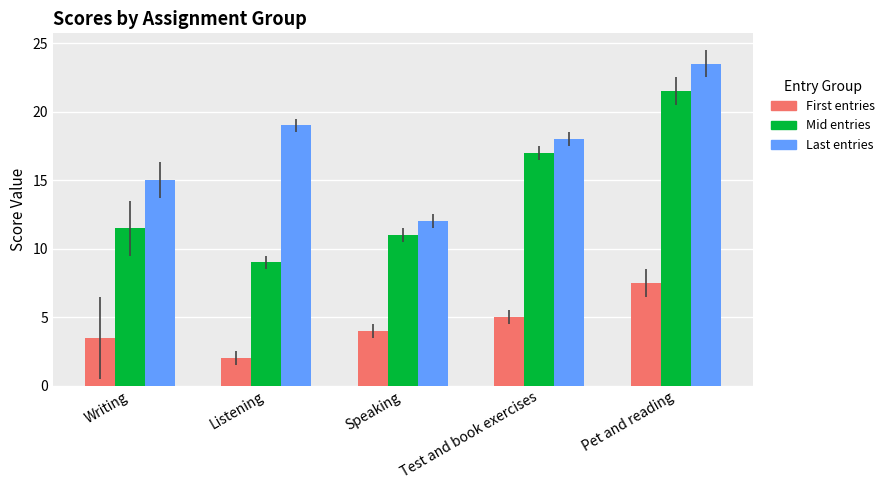

Is it true that Mid entries equals 11.0 at Speaking?

True